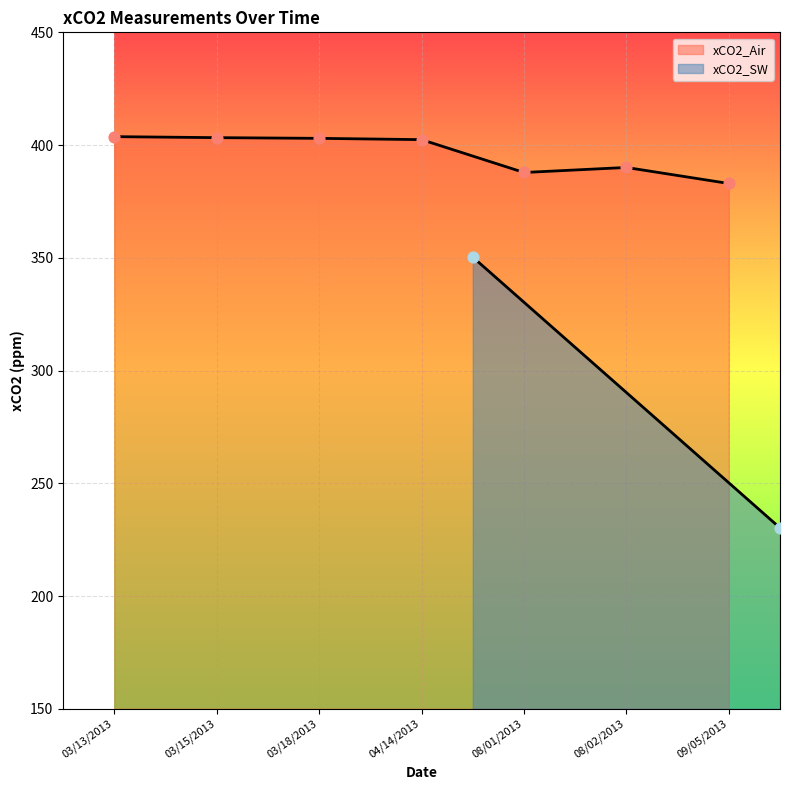

What is the change in value from 03/15/2013 to 08/02/2013?

-13.2